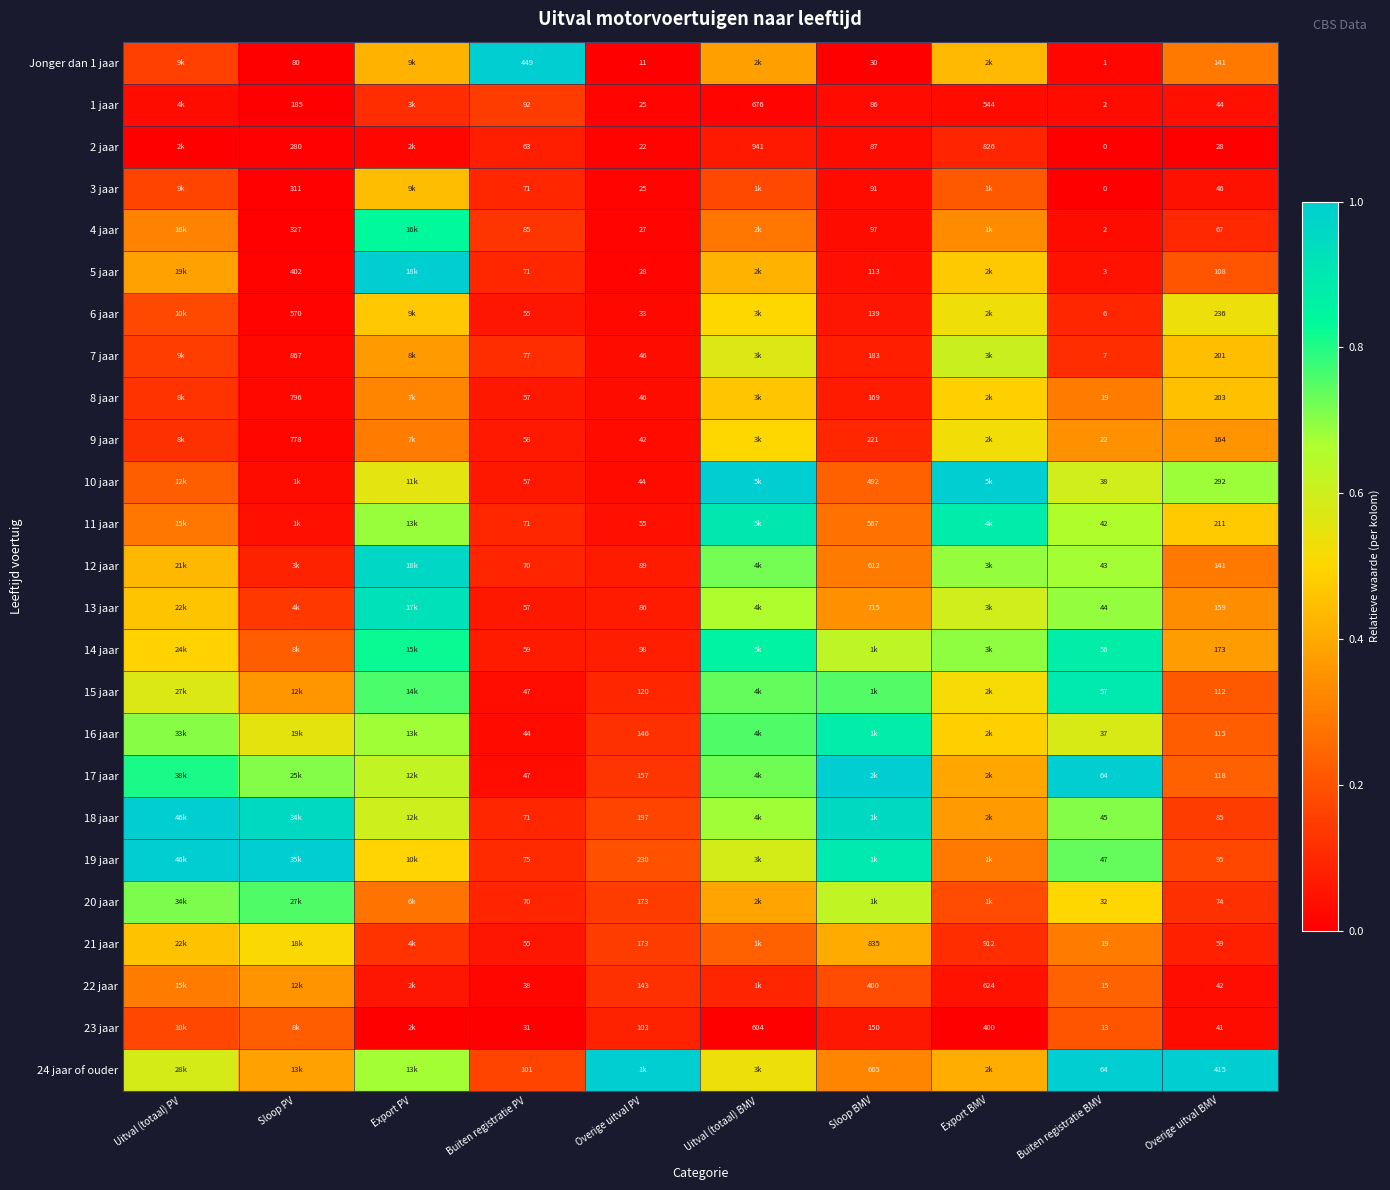

Which has a higher value, Sloop PV or Export PV?

Export PV